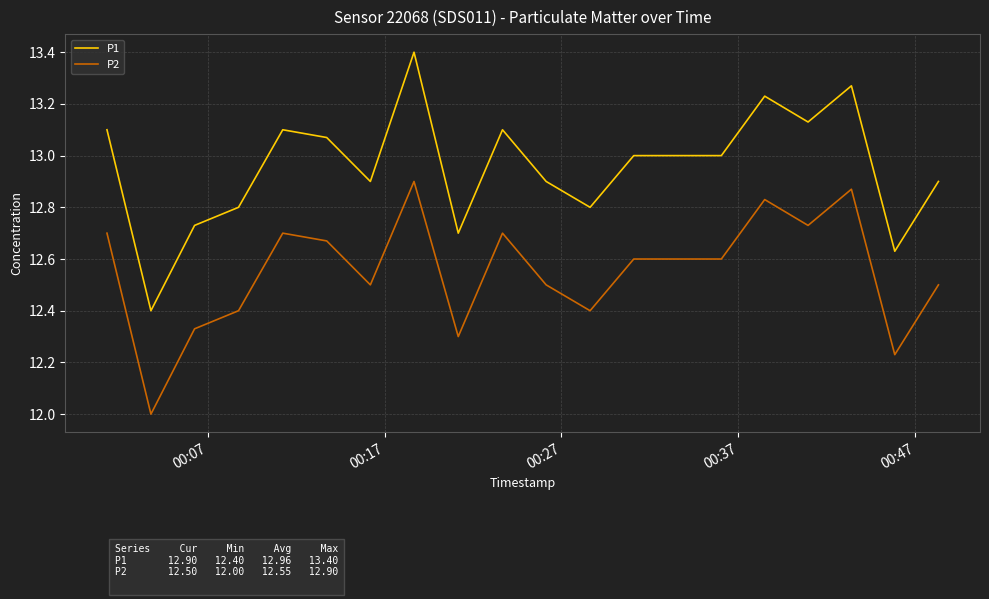

At how many categories does at least one series exceed 12?

20